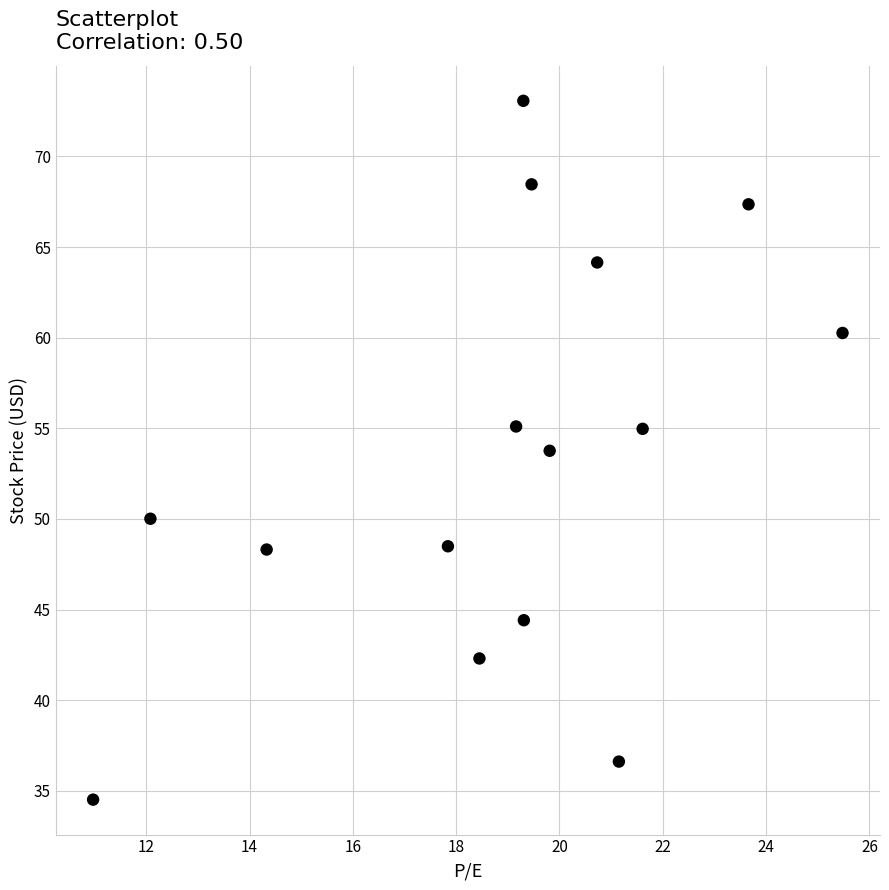

What Y value in the scatter plot is closest to 53?

53.8